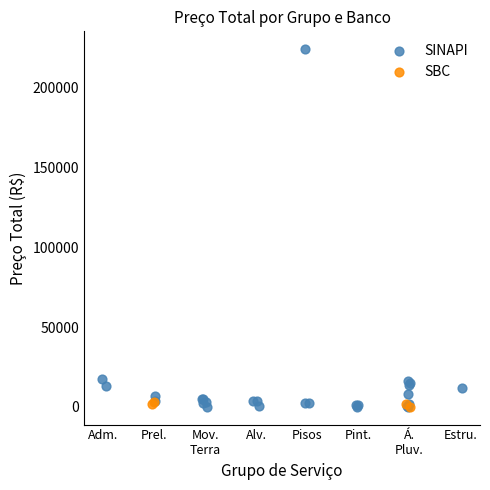

Which series contains the highest Y value?

SINAPI